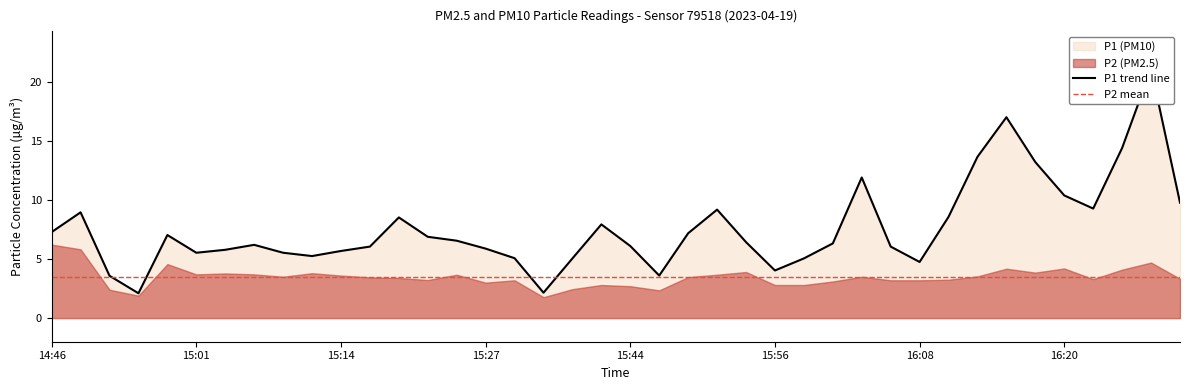

How many interior local peaks (higher than both neighbors) does the data have?

9